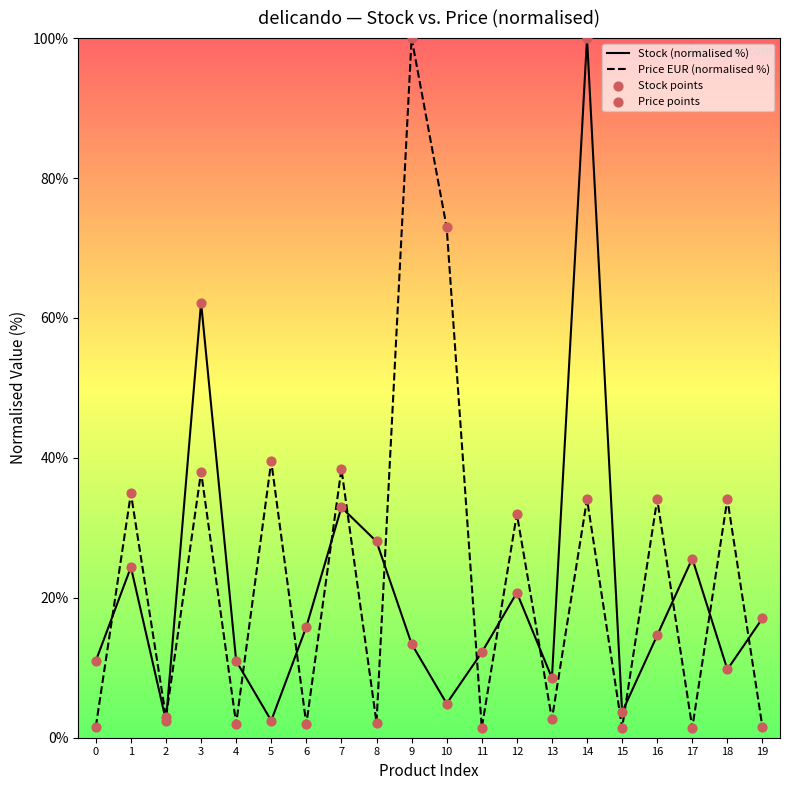

What is the total value across all series at 3?

100.2